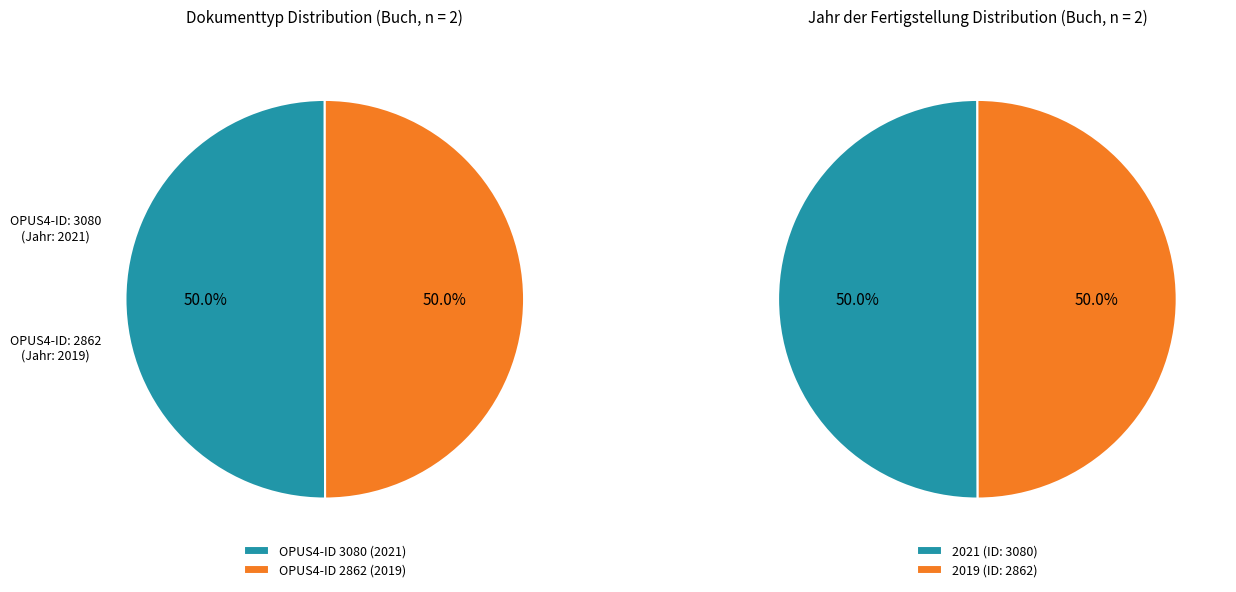

How much of the chart is everything except 3080?

50.0%